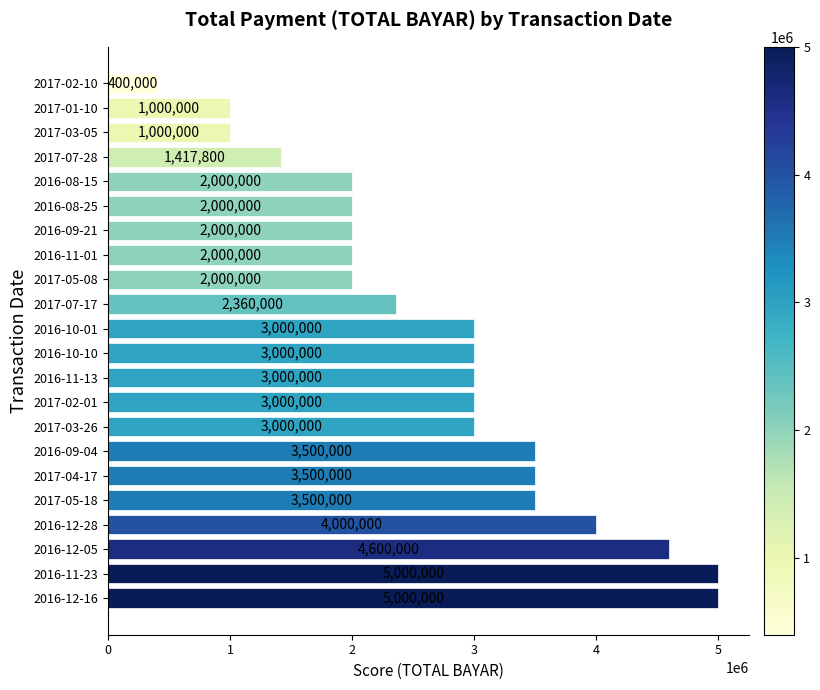

Is it true that the value at 2016-12-16 is 2976824?

False